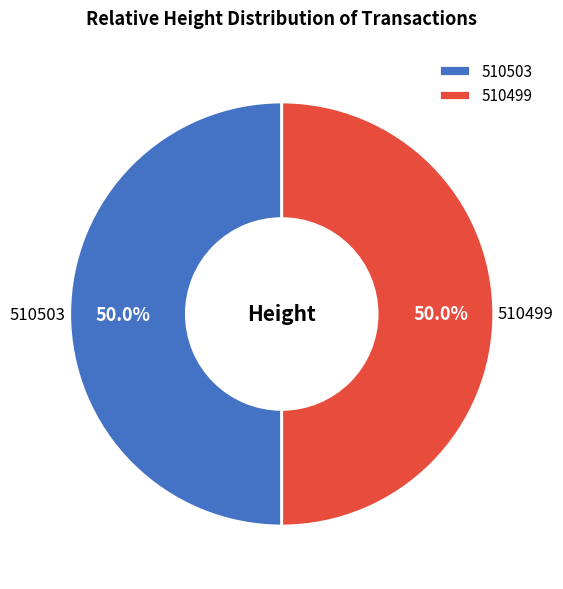

What is the total percentage of 510503 and 510499?

100.0%